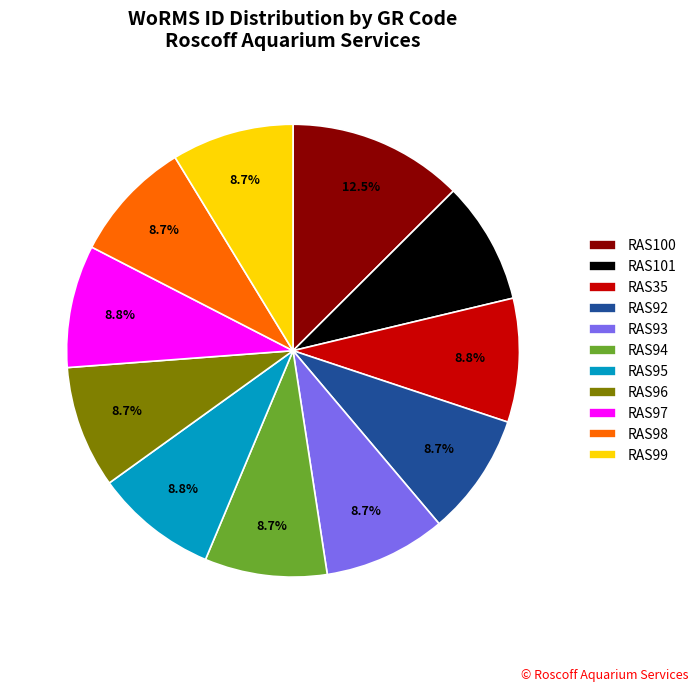

How many segments does this pie chart have?

11